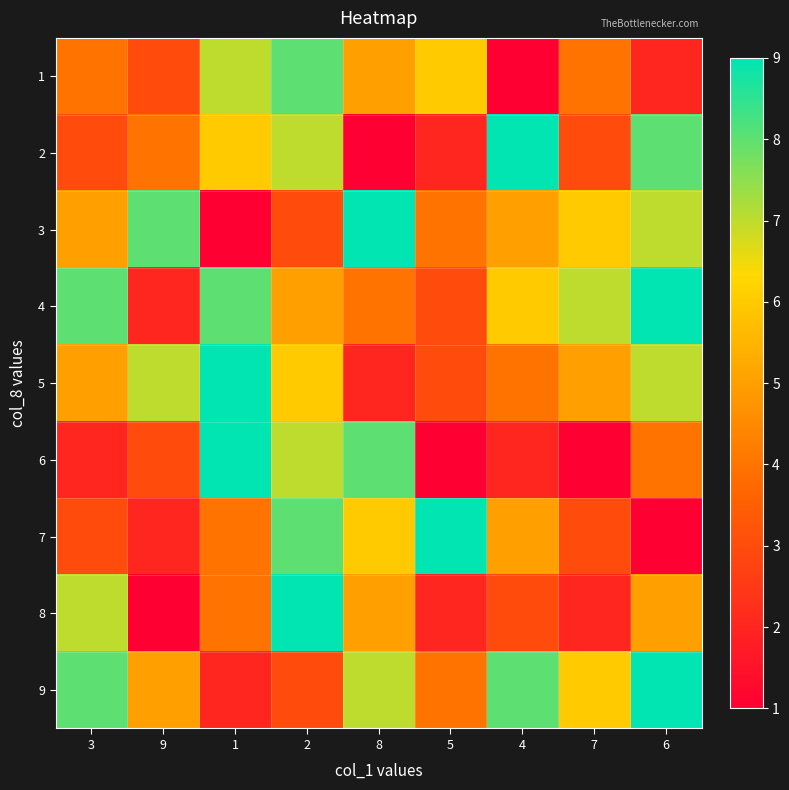

Which label corresponds to the smallest value in the chart?

4